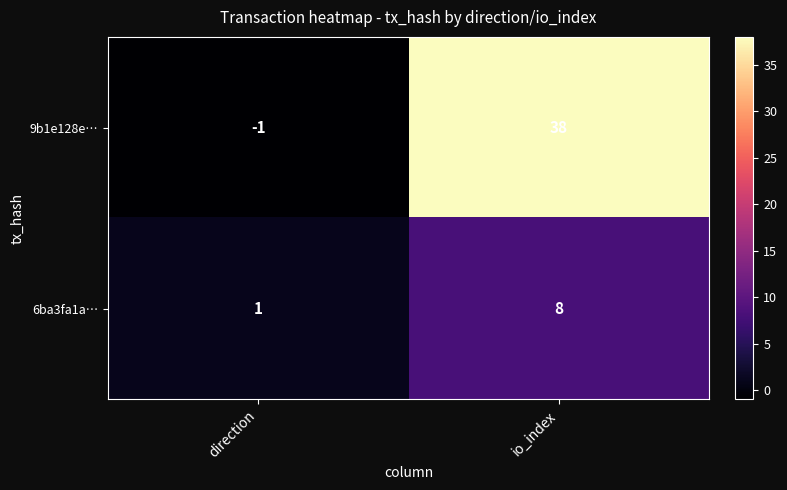

Is it true that 6ba3fa1a… equals 13 at io_index?

False